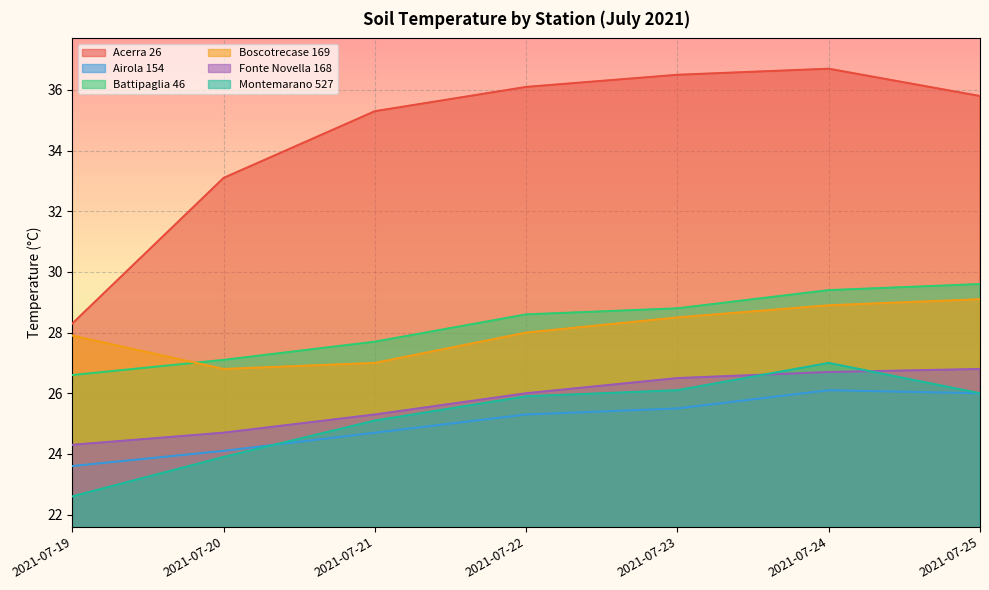

What is the value of the Battipaglia 46 point at the 5th from the left?

28.8